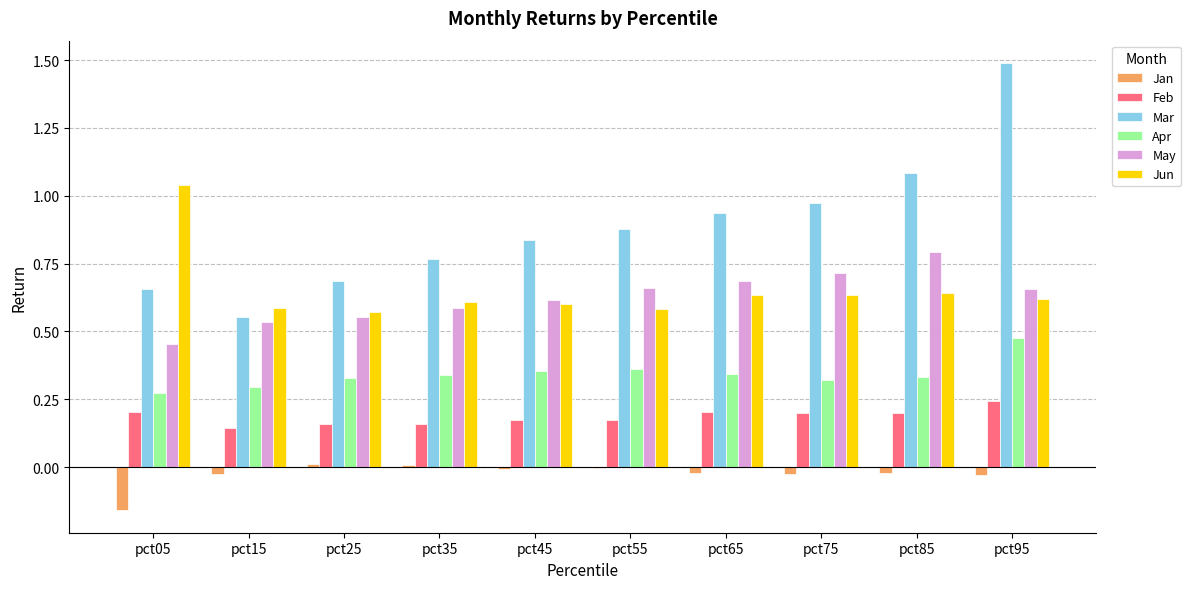

Which series has the largest total across all categories?

Mar